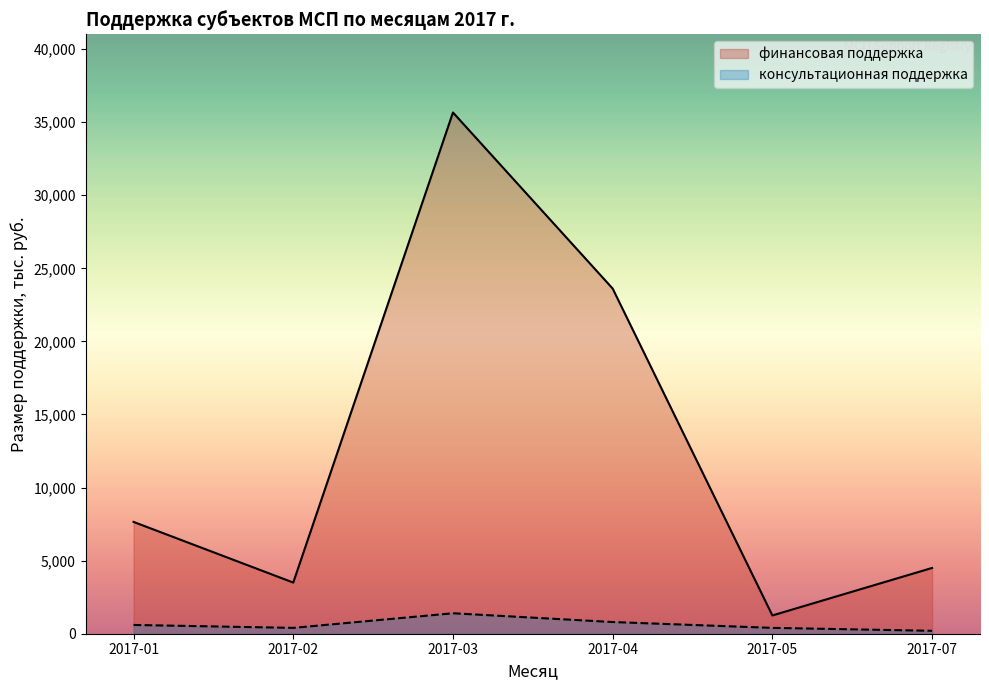

Which has a higher value, 2017-03 or 2017-03?

2017-03